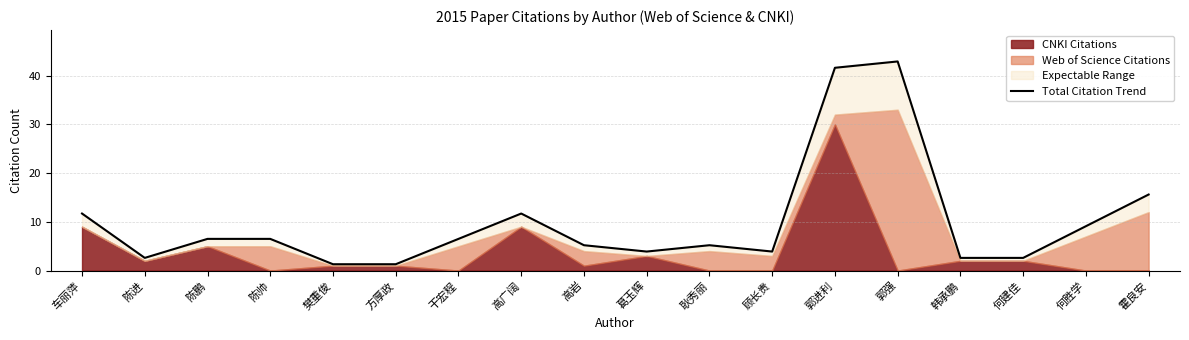

Reading left to right, extract all data points from this chart.

车丽萍=11.7	陈进=2.6	陈鹏=6.5	陈帅=6.5	樊重俊=1.3	方厚政=1.3	干宏程=6.5	高广阔=11.7	高岩=5.2	葛玉辉=3.9	耿秀丽=5.2	顾长贵=3.9	郭进利=41.6	郭强=42.9	韩承鹏=2.6	何建佳=2.6	何胜学=9.1	霍良安=15.6